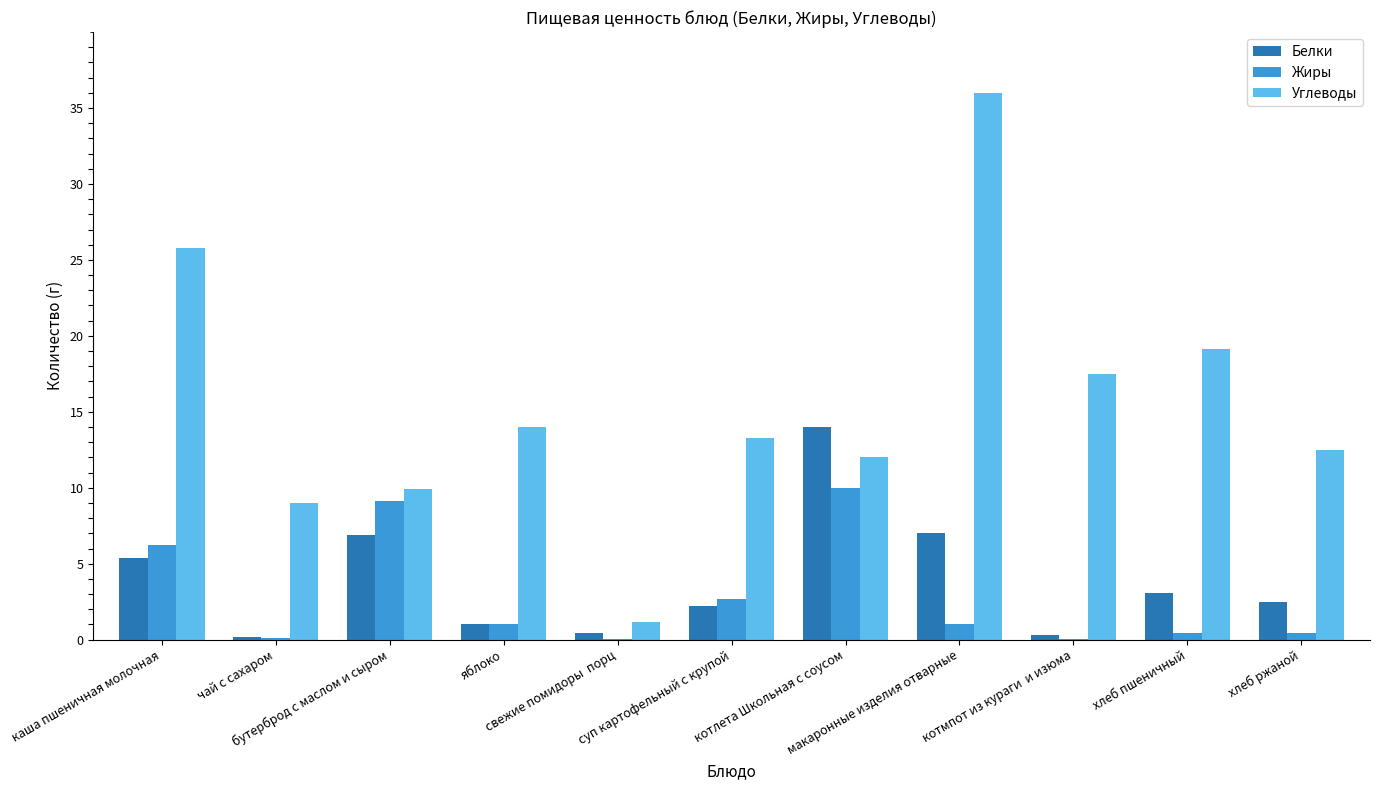

Which series has the largest total across all categories?

Углеводы